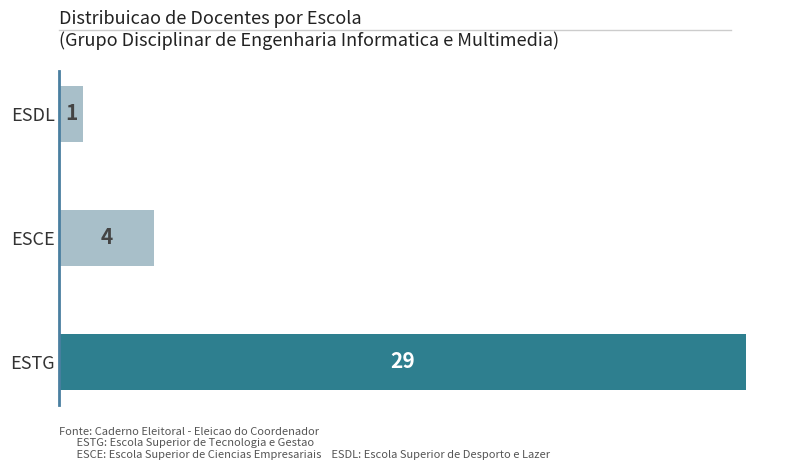

Rank the categories by value from lowest to highest.

ESDL, ESCE, ESTG